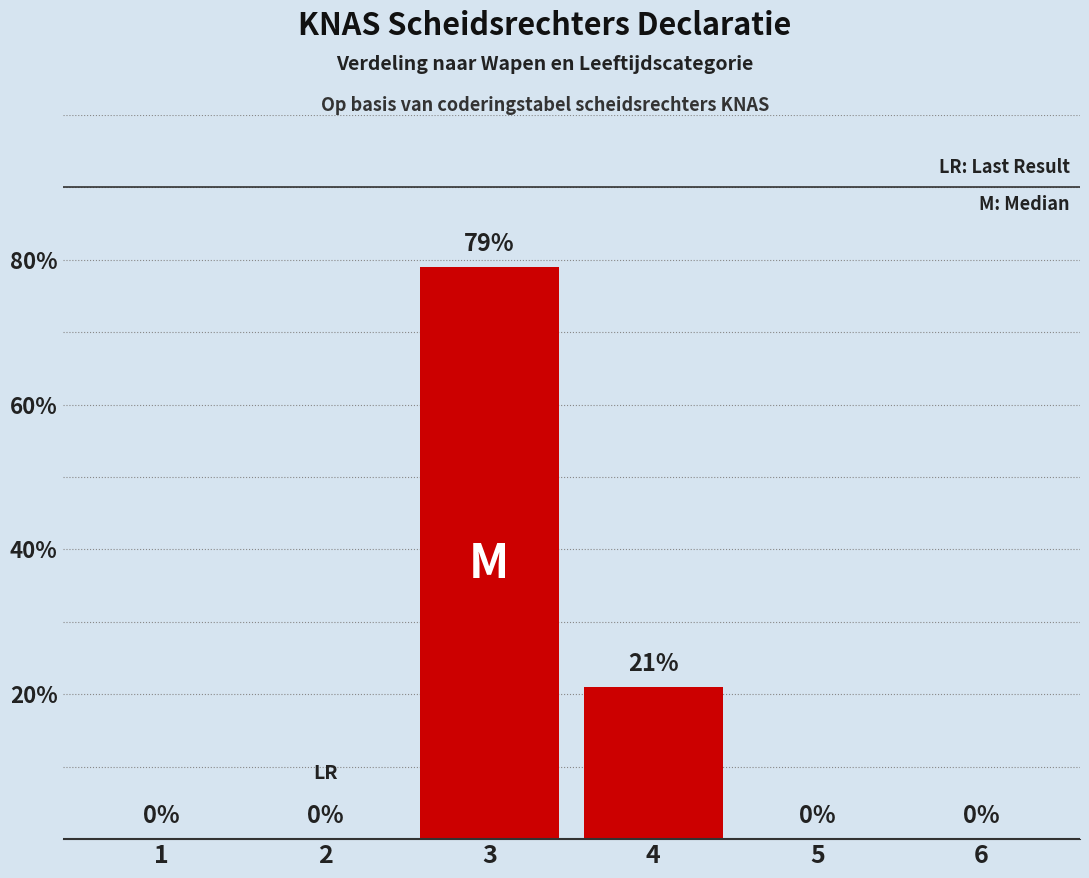

What is the sum of the values at 2 and 4?

21